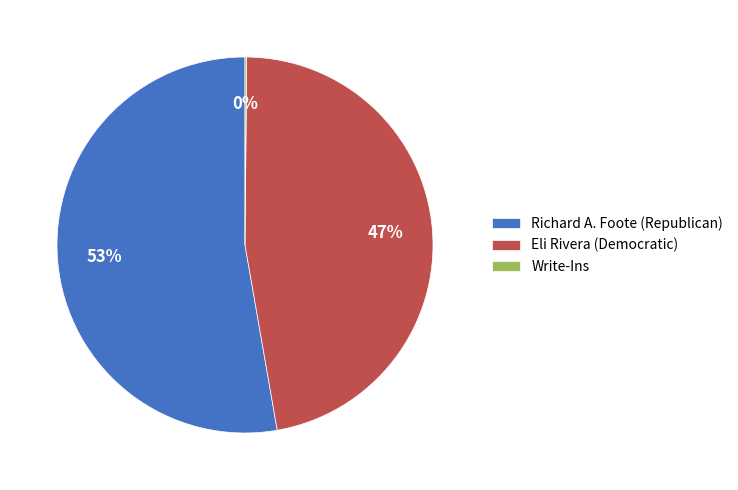

Approximately how many times larger is the value at Eli Rivera (Democratic) compared to Richard A. Foote (Republican)?

0.9